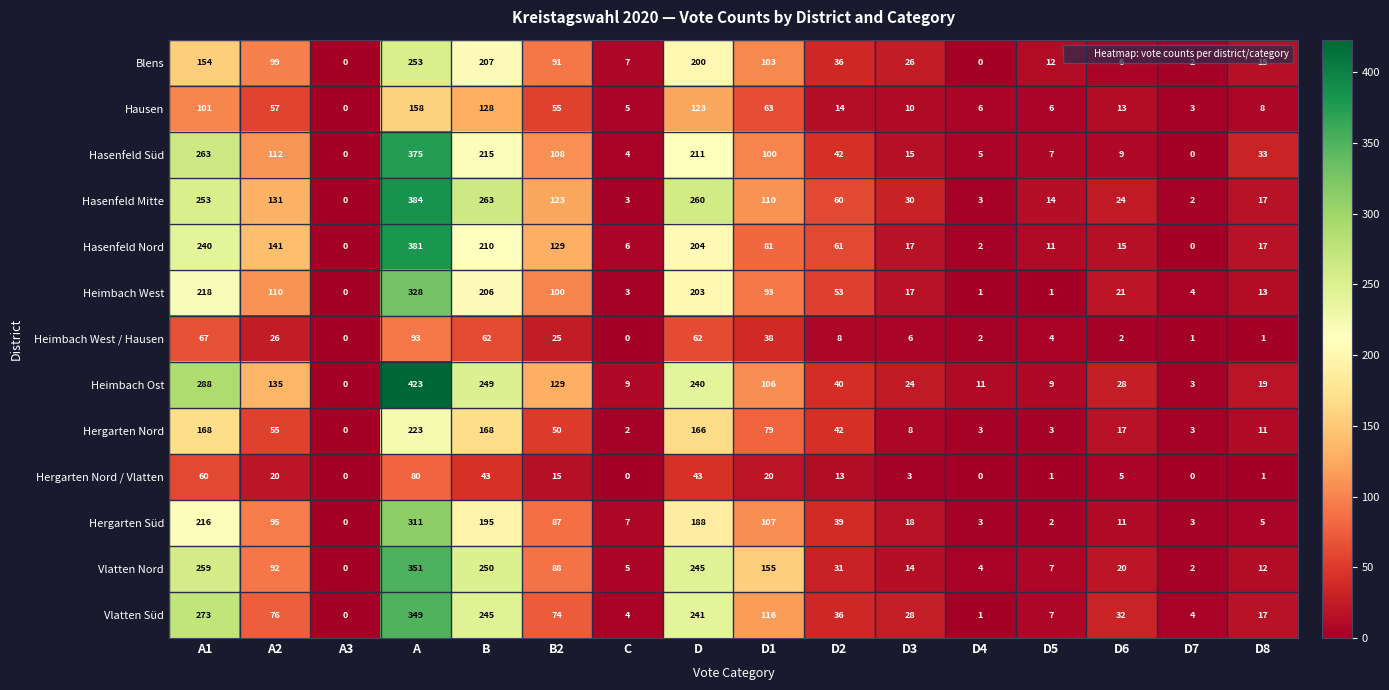

Which category has the highest value across all series?

A